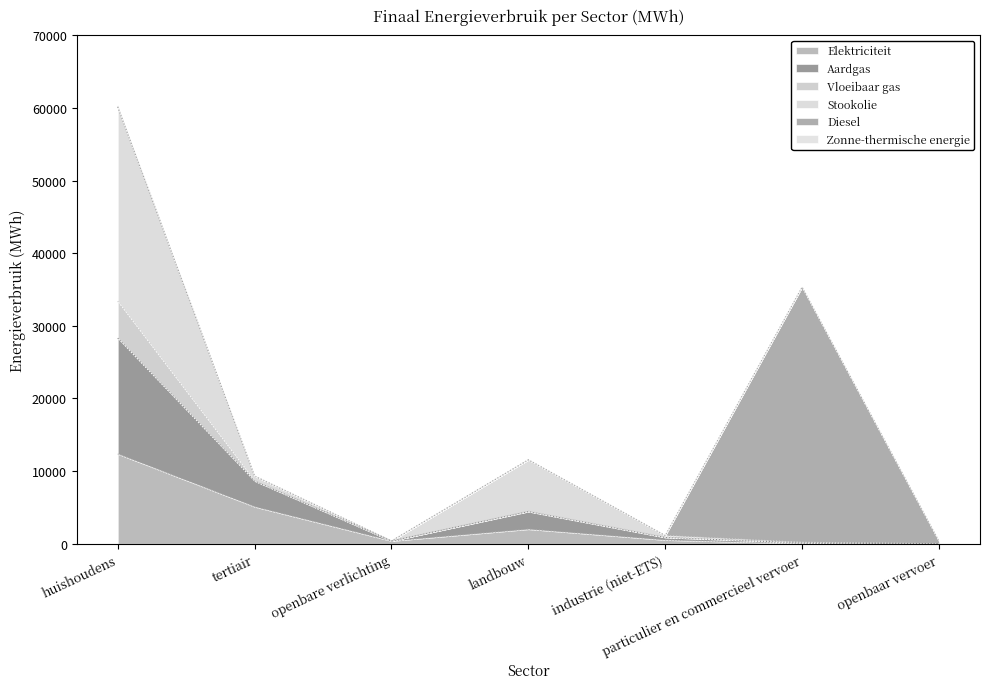

Does the chart have visible grid lines?

No